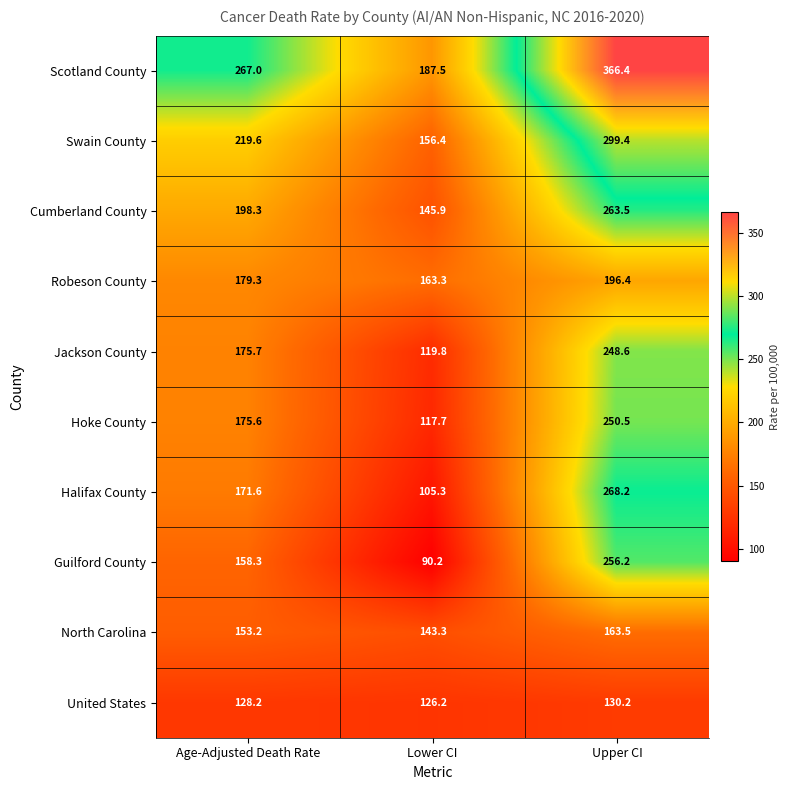

How many categories are shown in the chart?

3